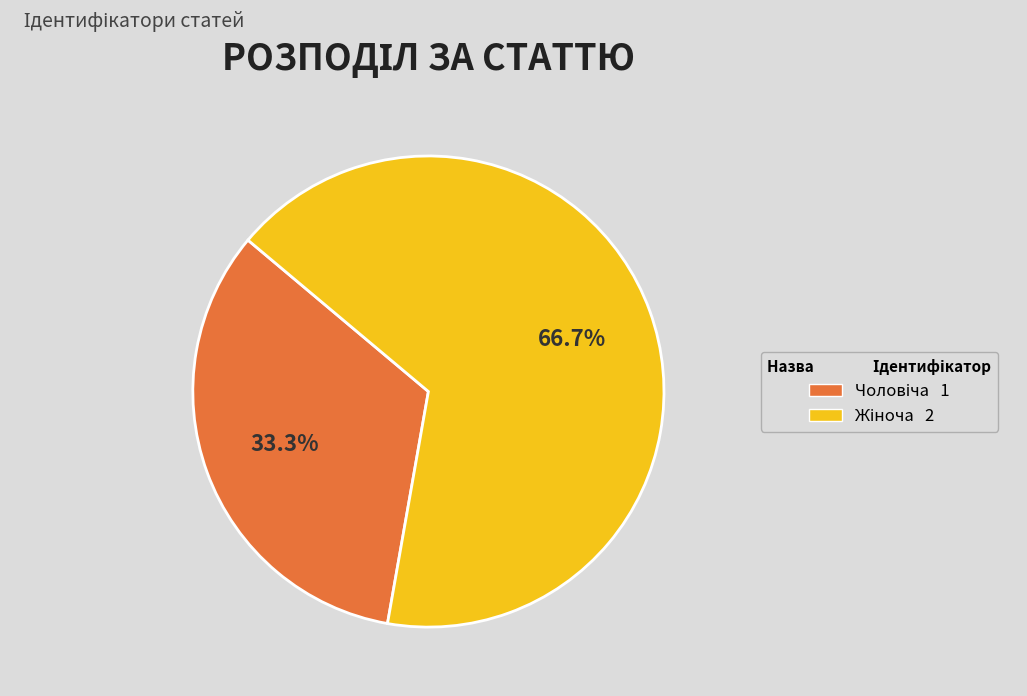

Is there a majority slice in this chart?

Yes